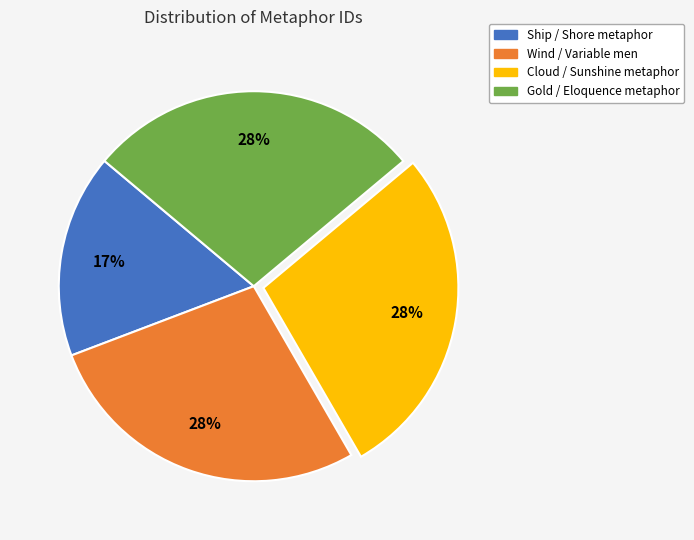

Which slice is the smallest?

Ship / Shore metaphor